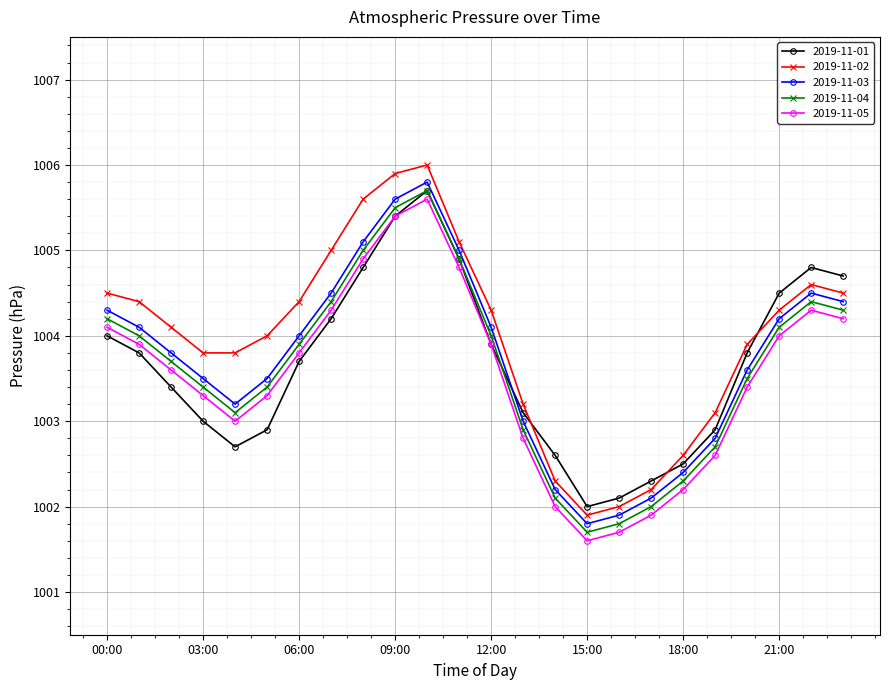

What is the value of the 2019-11-03 point at the 6th from the left?

1003.5